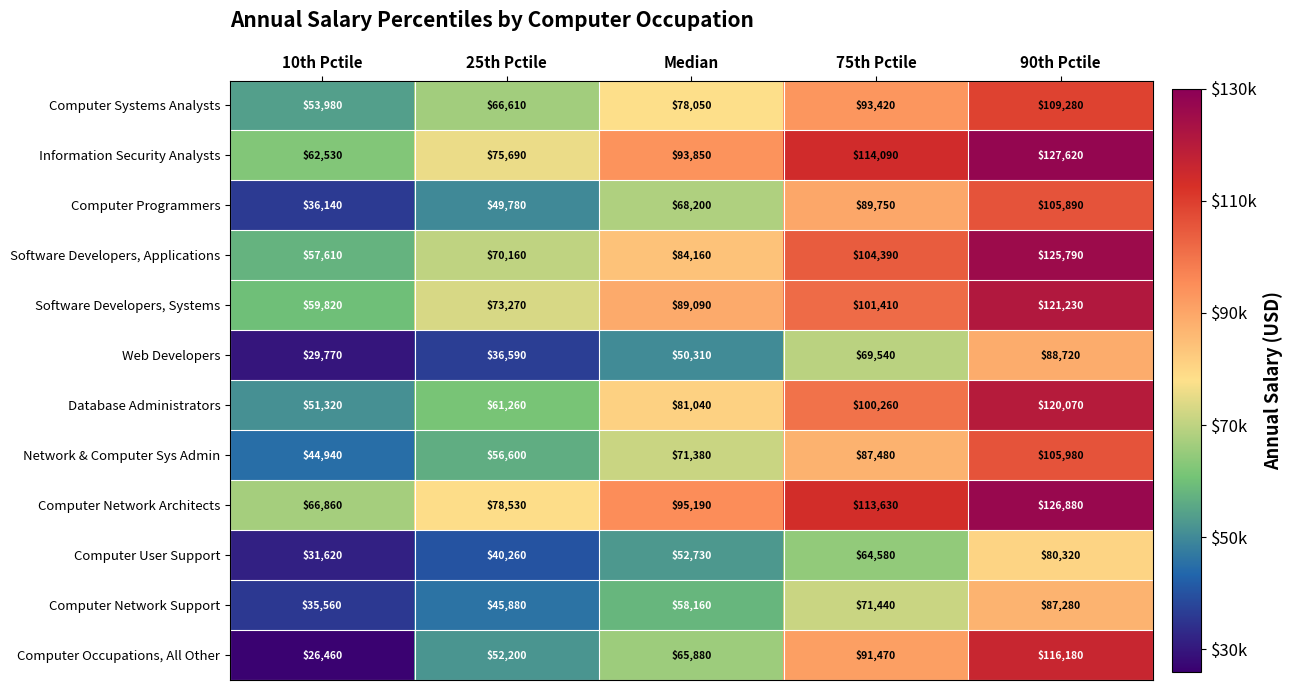

What is the approximate value of Network & Computer Sys Admin at 10th Pctile?

44940